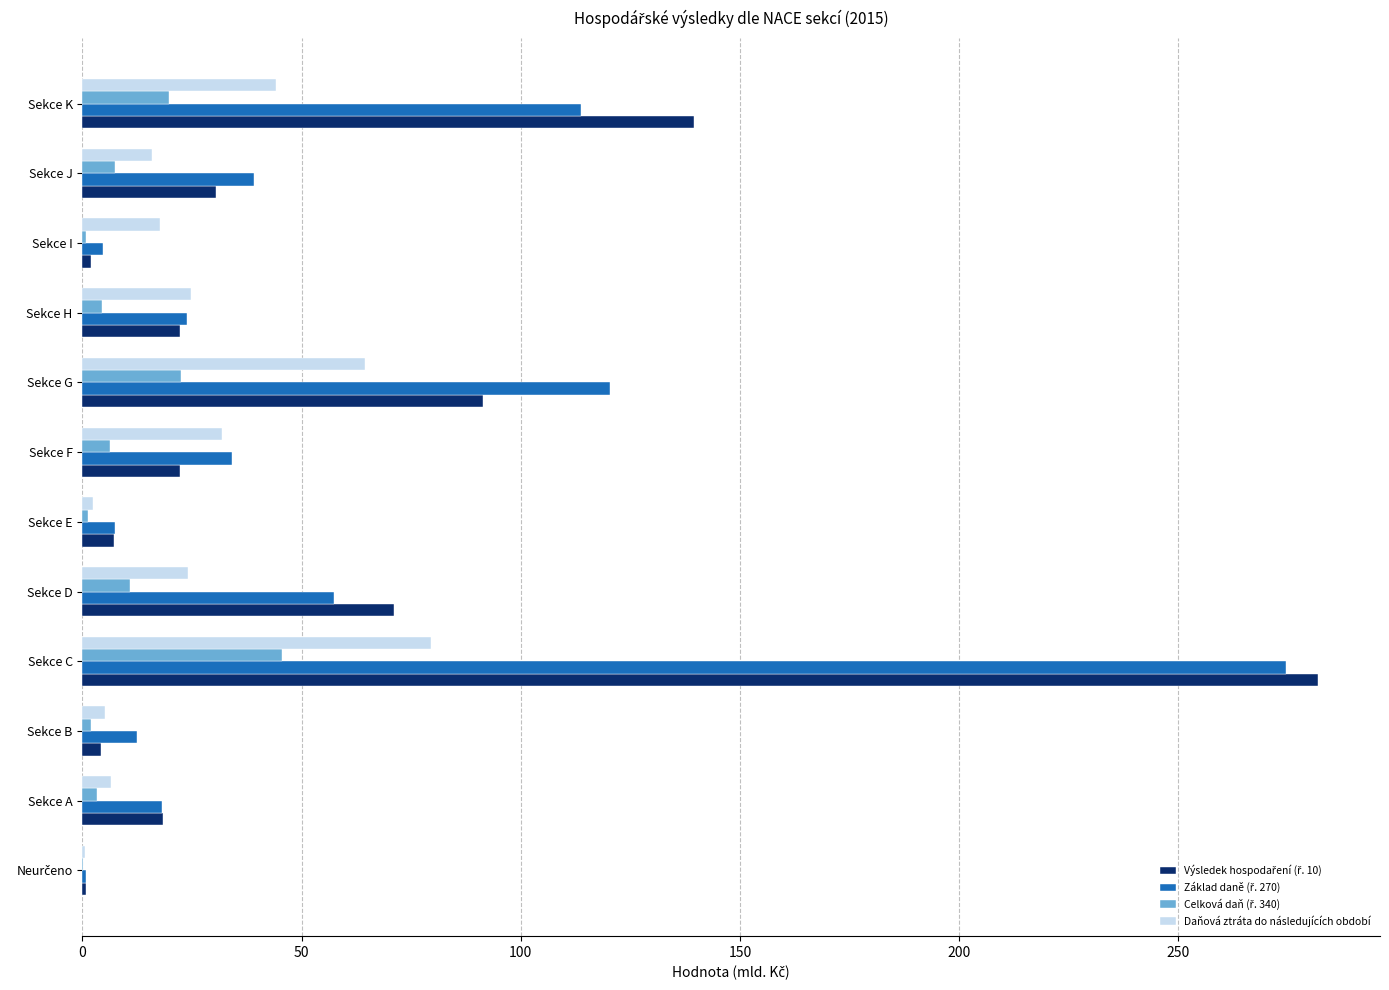

At which category is the sum across all series the highest?

Sekce C